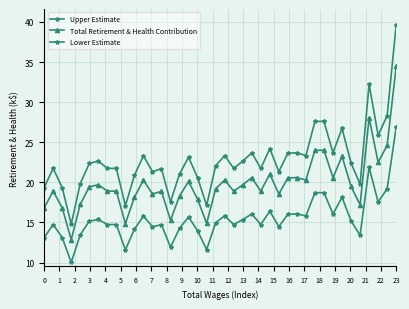

Is this an area chart (filled region under the line)?

No